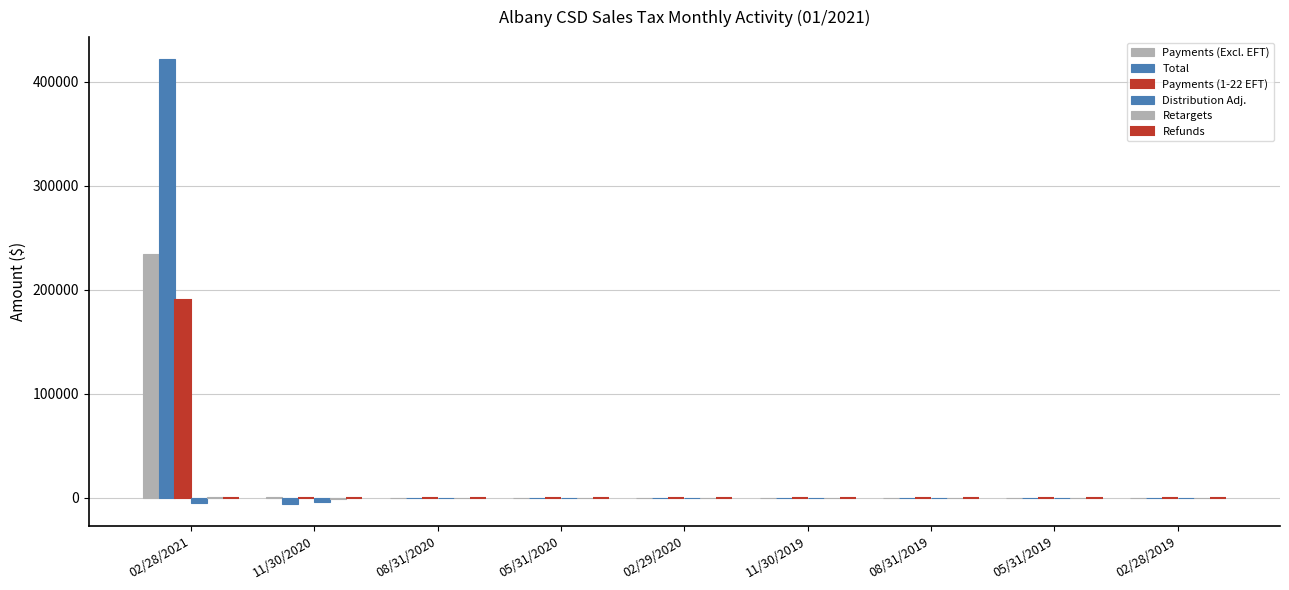

The value of Total at 08/31/2019 is -4.1. True or false?

True